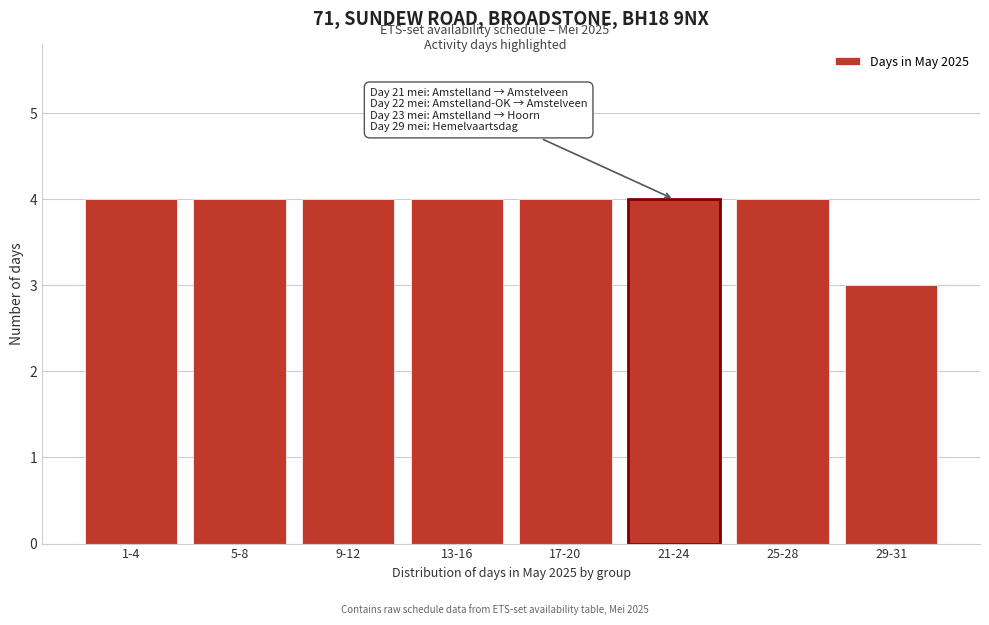

Reading left to right, transcribe all the data shown in this chart.

4	4	4	4	4	4	4	3